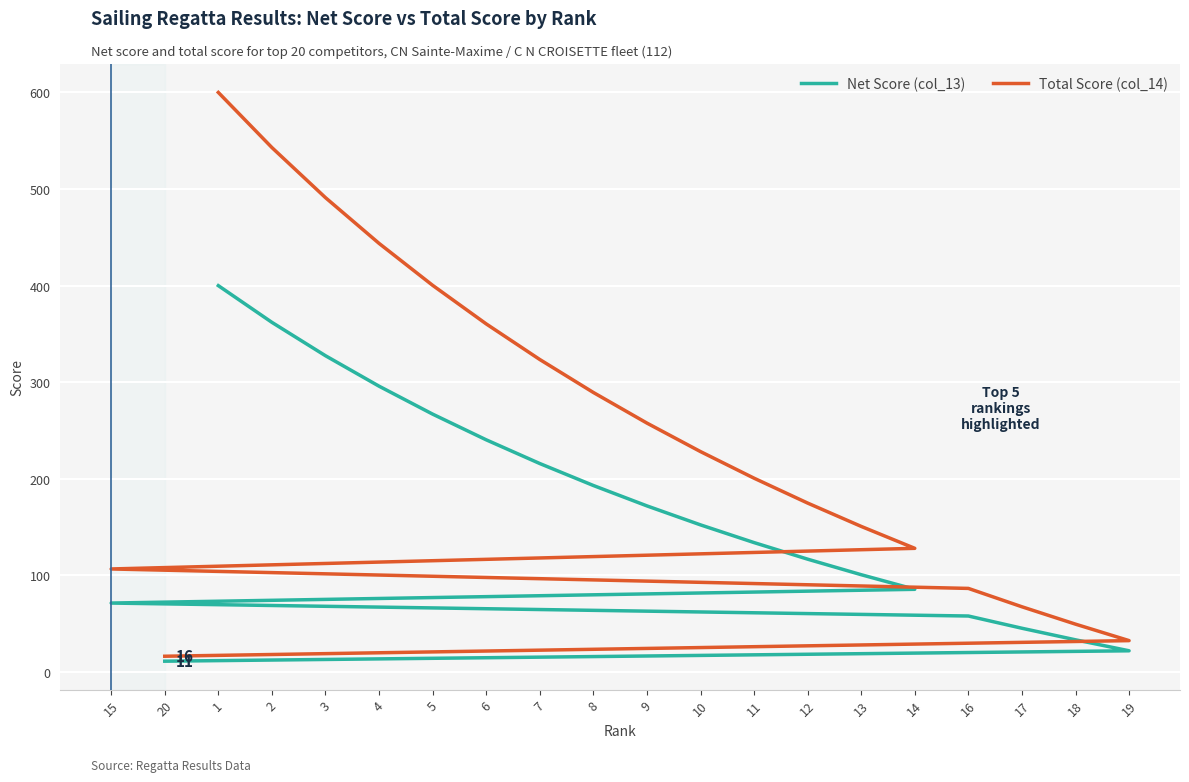

Does the chart display data point markers on the line(s)?

No